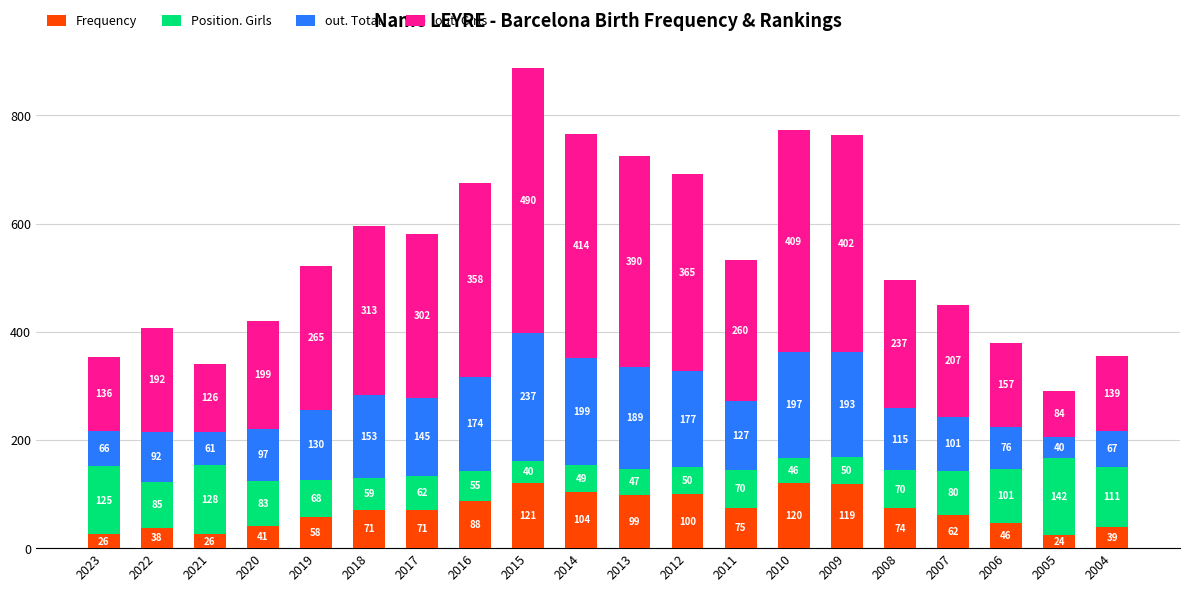

What is the sum of all Frequency values?

1402